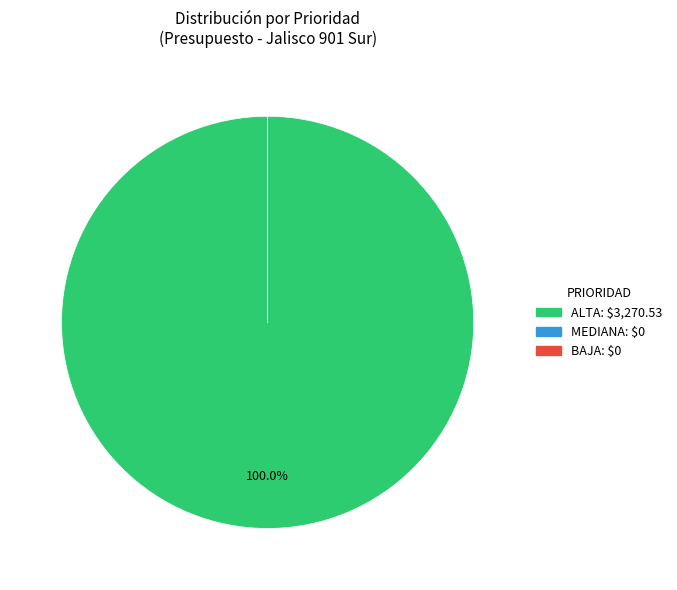

Is there a majority slice in this chart?

Yes